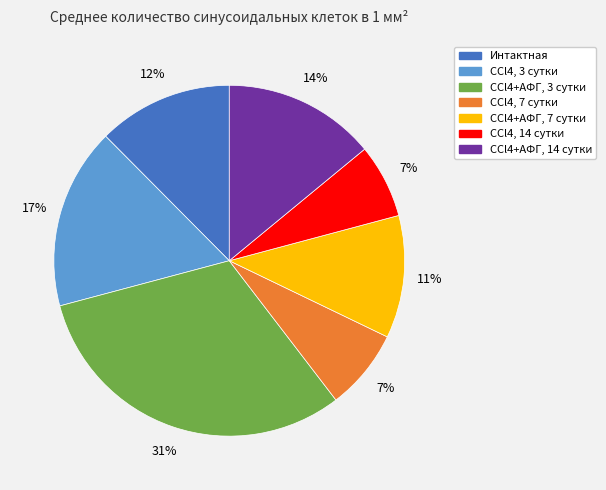

To the nearest percent, what is the difference between the CCl4+АФГ, 7 сутки and CCl4+АФГ, 14 сутки slice percentages?

3%